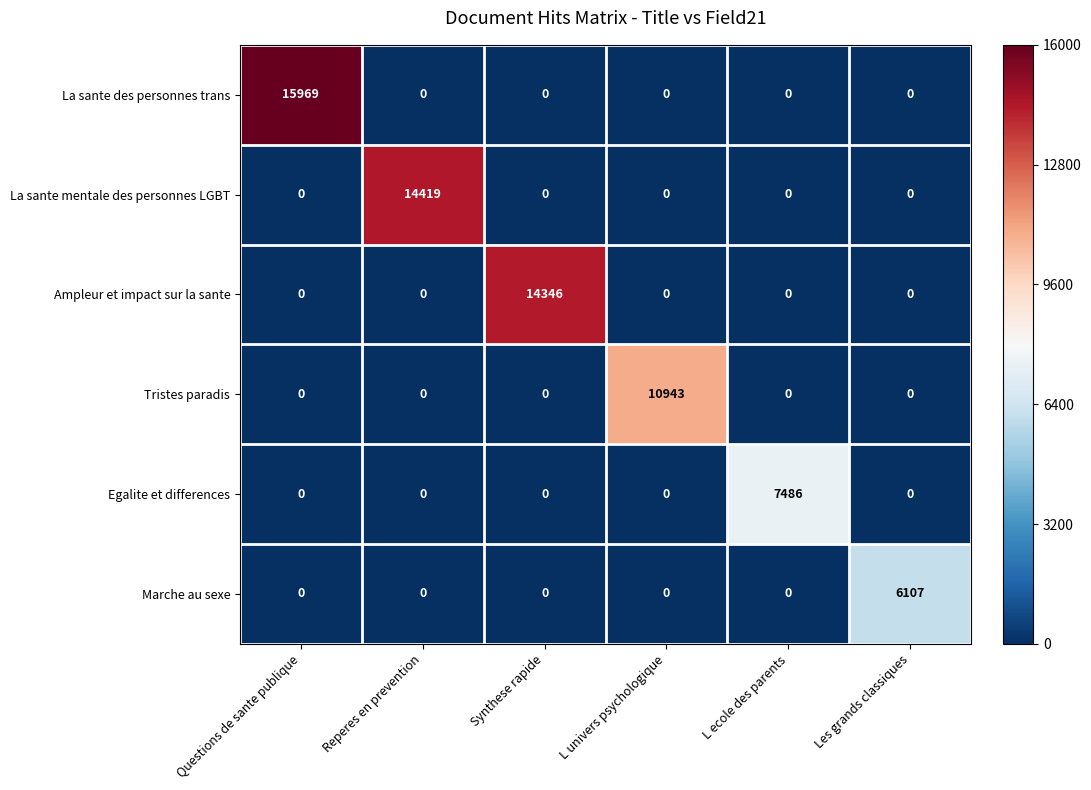

At which category is the sum across all series the highest?

Questions de sante publique